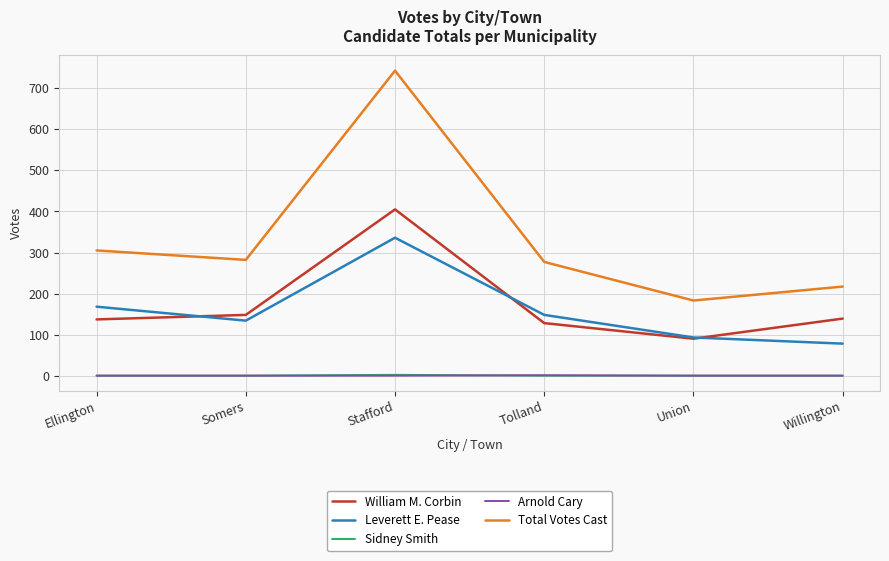

What is the maximum value shown in the chart?

743